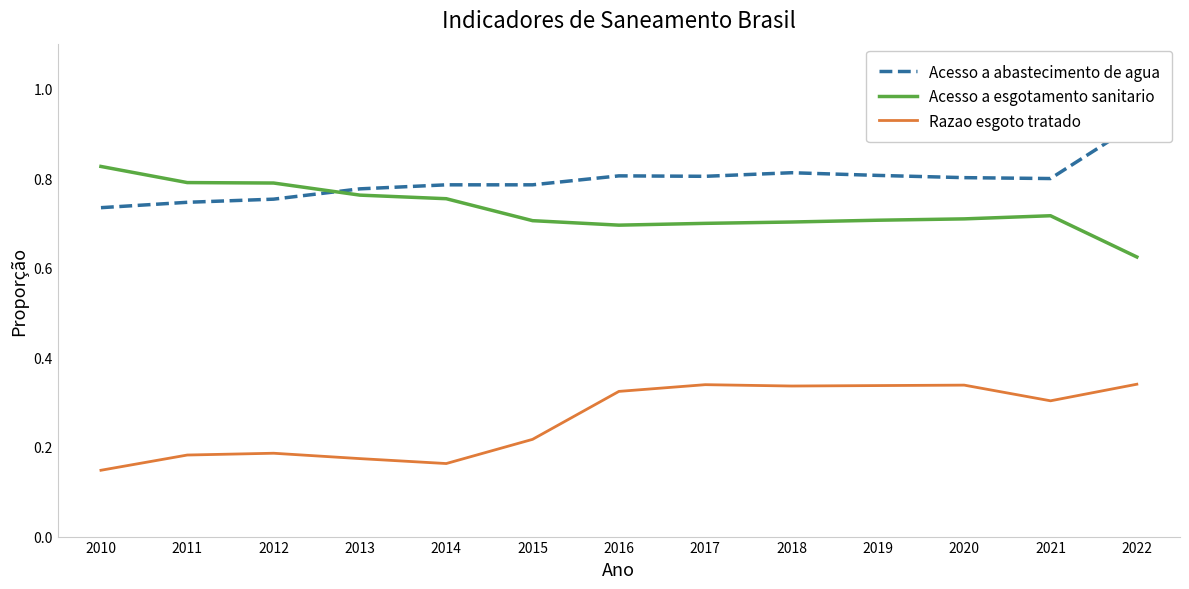

The Acesso a abastecimento de agua series shows 0.2 at 2016. True or false?

False